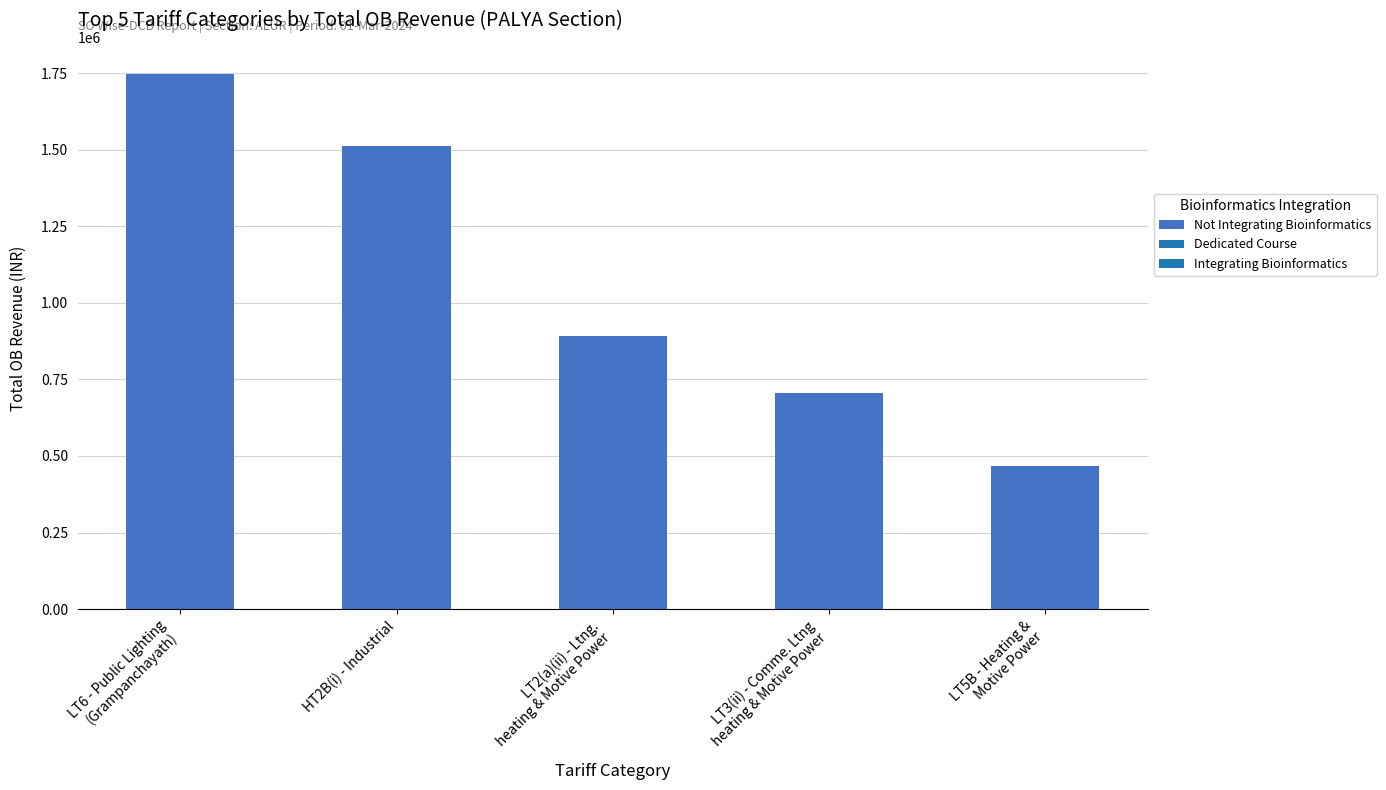

Reading left to right, extract all data points from this chart.

LT6 - Public Lighting
(Grampanchayath)=1748373.8	HT2B(i) - Industrial=1512478.0	LT2(a)(ii) - Ltng.
heating & Motive Power=891869.0	LT3(ii) - Comme. Ltng
heating & Motive Power=706732.0	LT5B - Heating &
Motive Power=468273.0